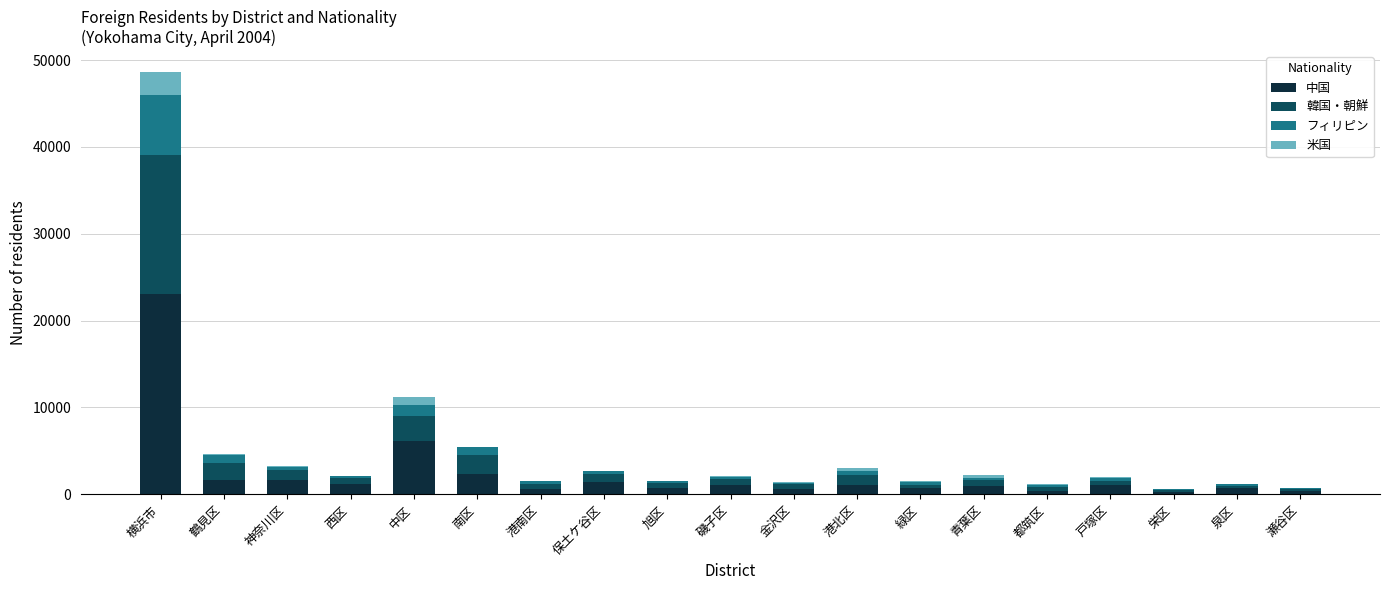

Count the number of data series in this chart.

4